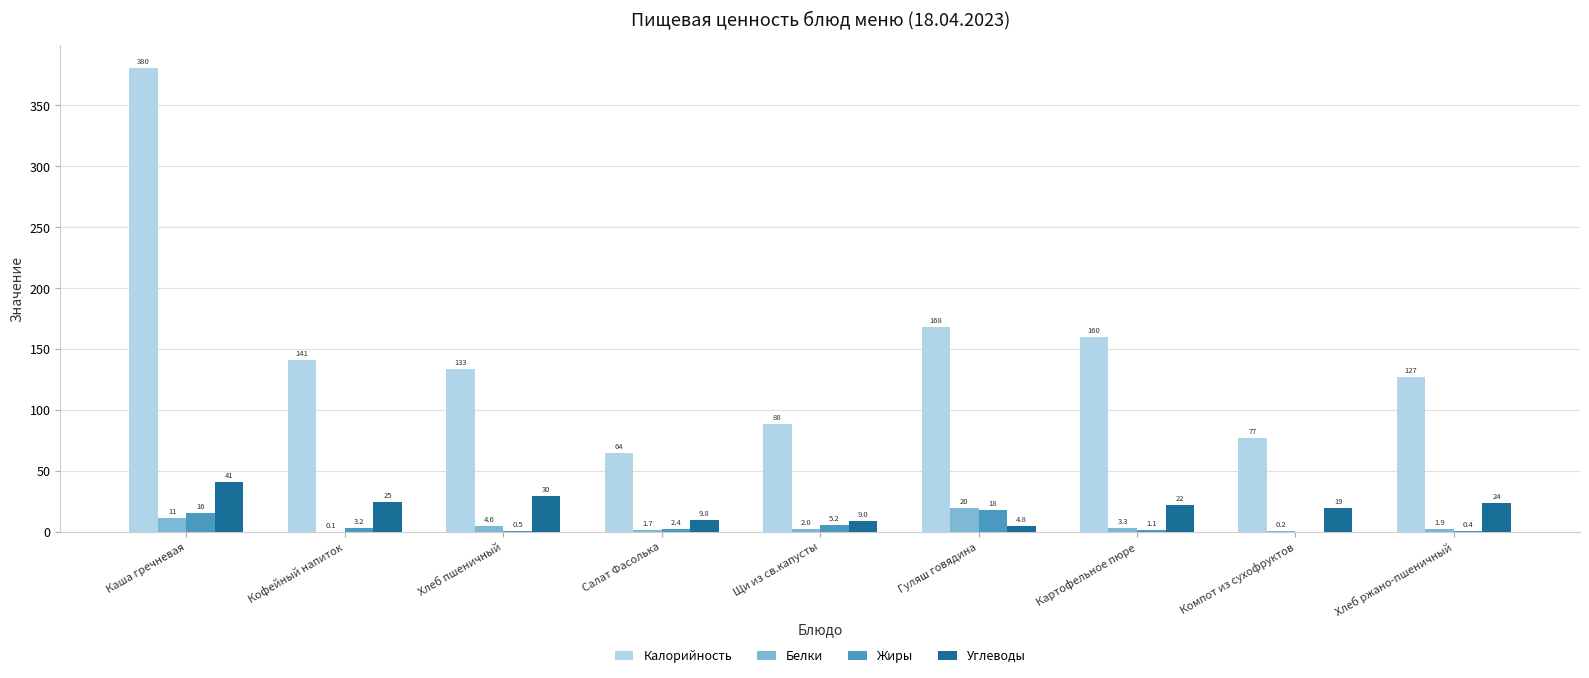

What is the total value across all series at Хлеб ржано-пшеничный?

152.8